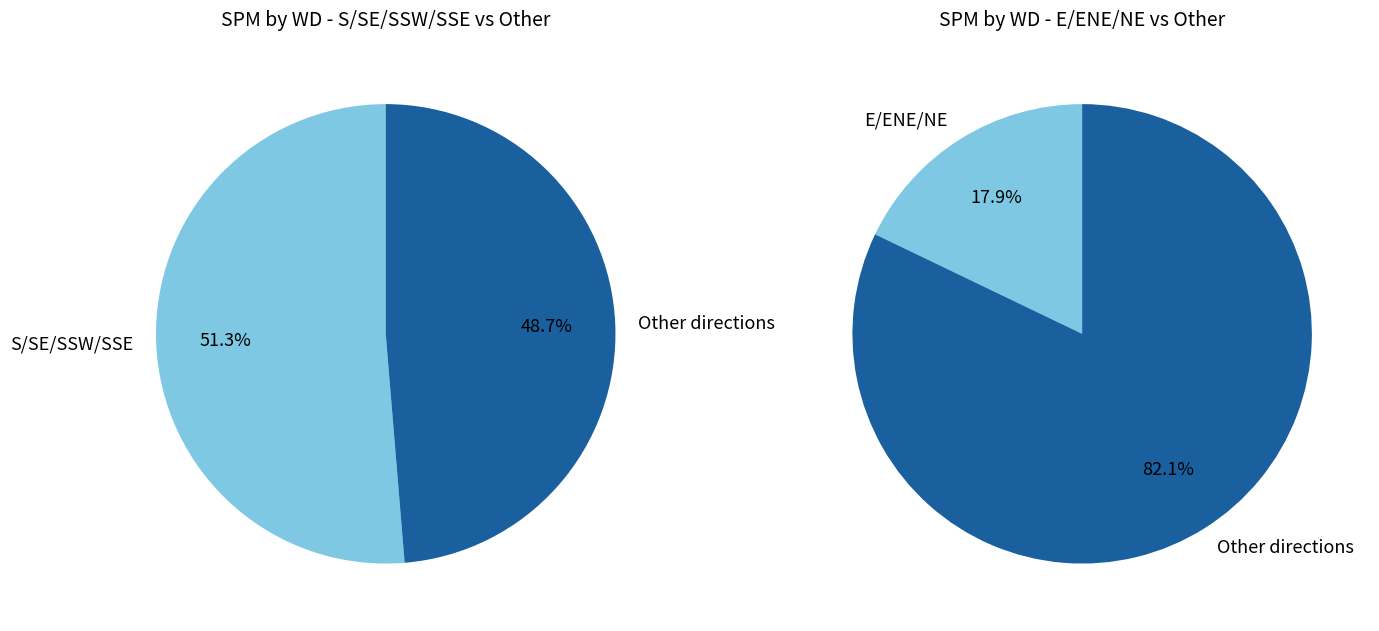

To the nearest percent, what is the combined percentage of SSE and S?

18%